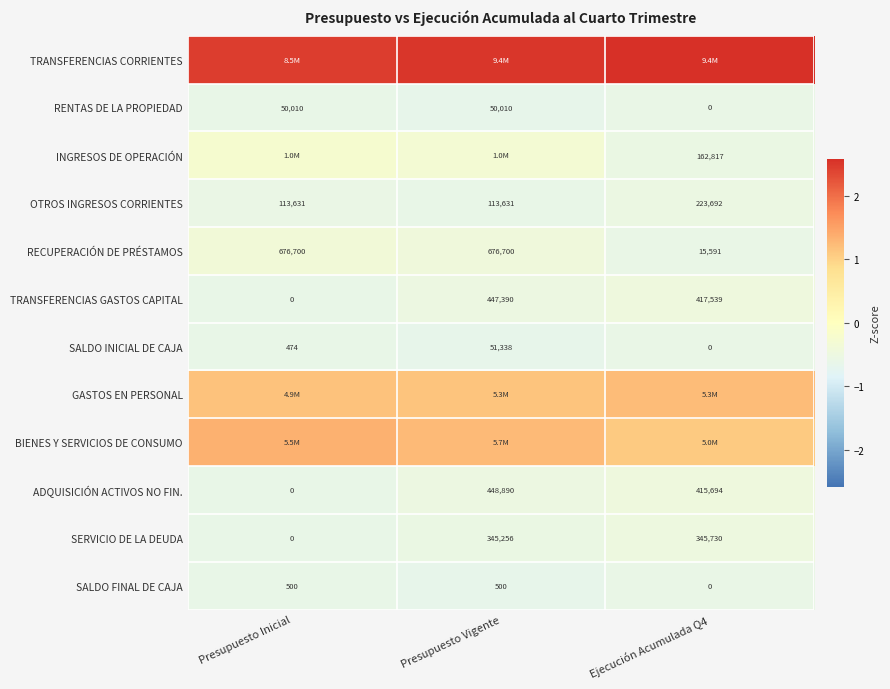

Is the value of SALDO INICIAL DE CAJA at Presupuesto Inicial greater than the value of SALDO FINAL DE CAJA at Presupuesto Inicial?

No